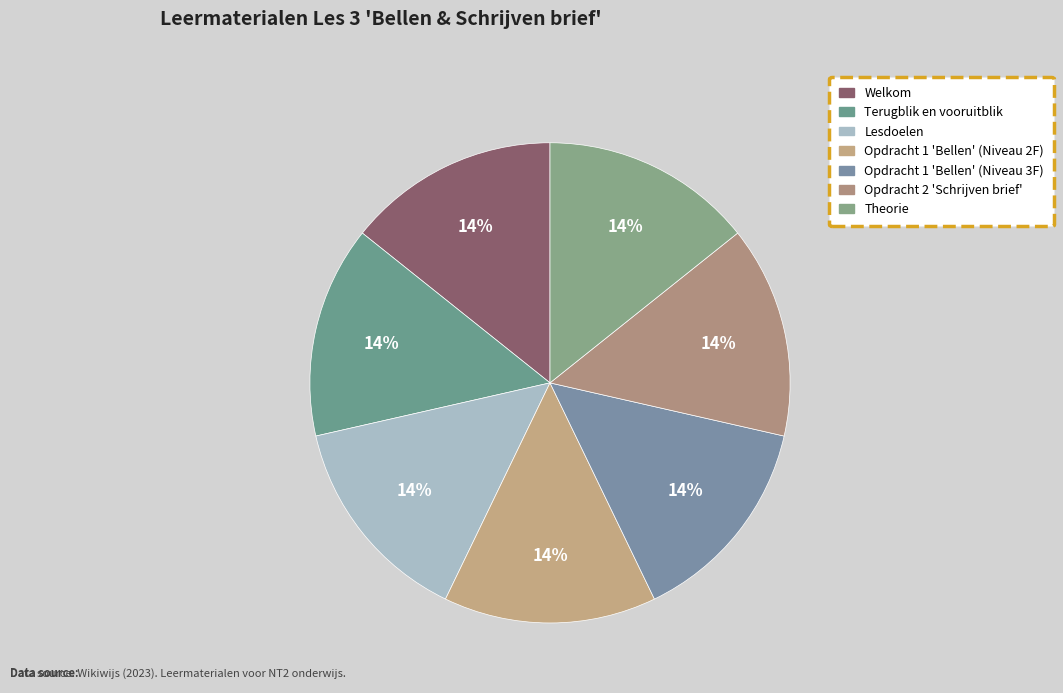

Combined, do Opdracht 2 'Schrijven brief' and Welkom account for over 50%?

No